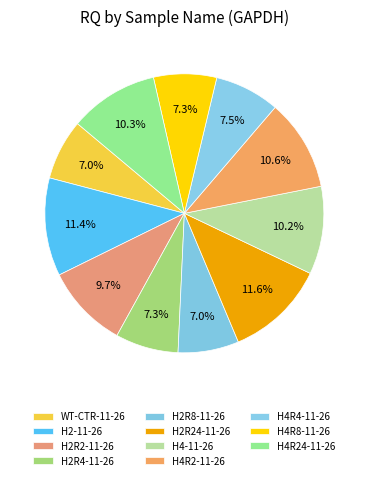

Count the number of slices in the pie.

11